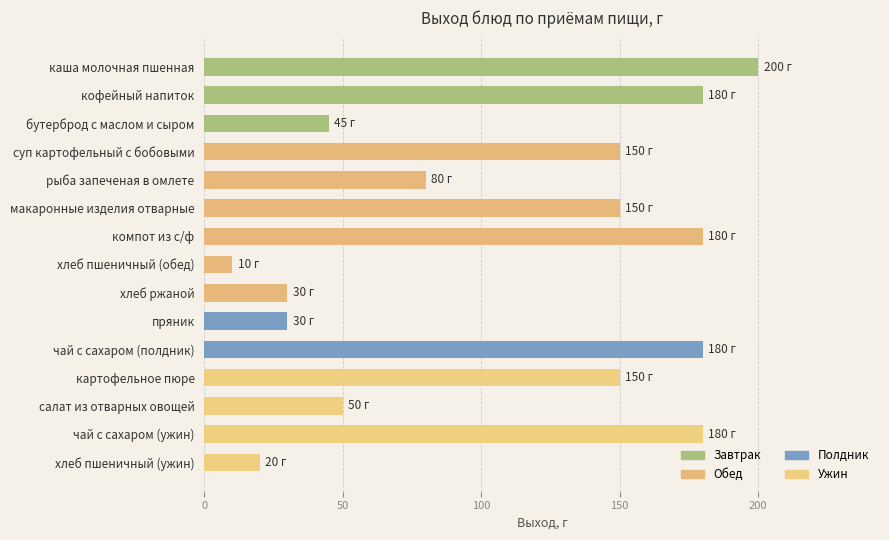

Are the bars grouped side by side (vs. stacked)?

No